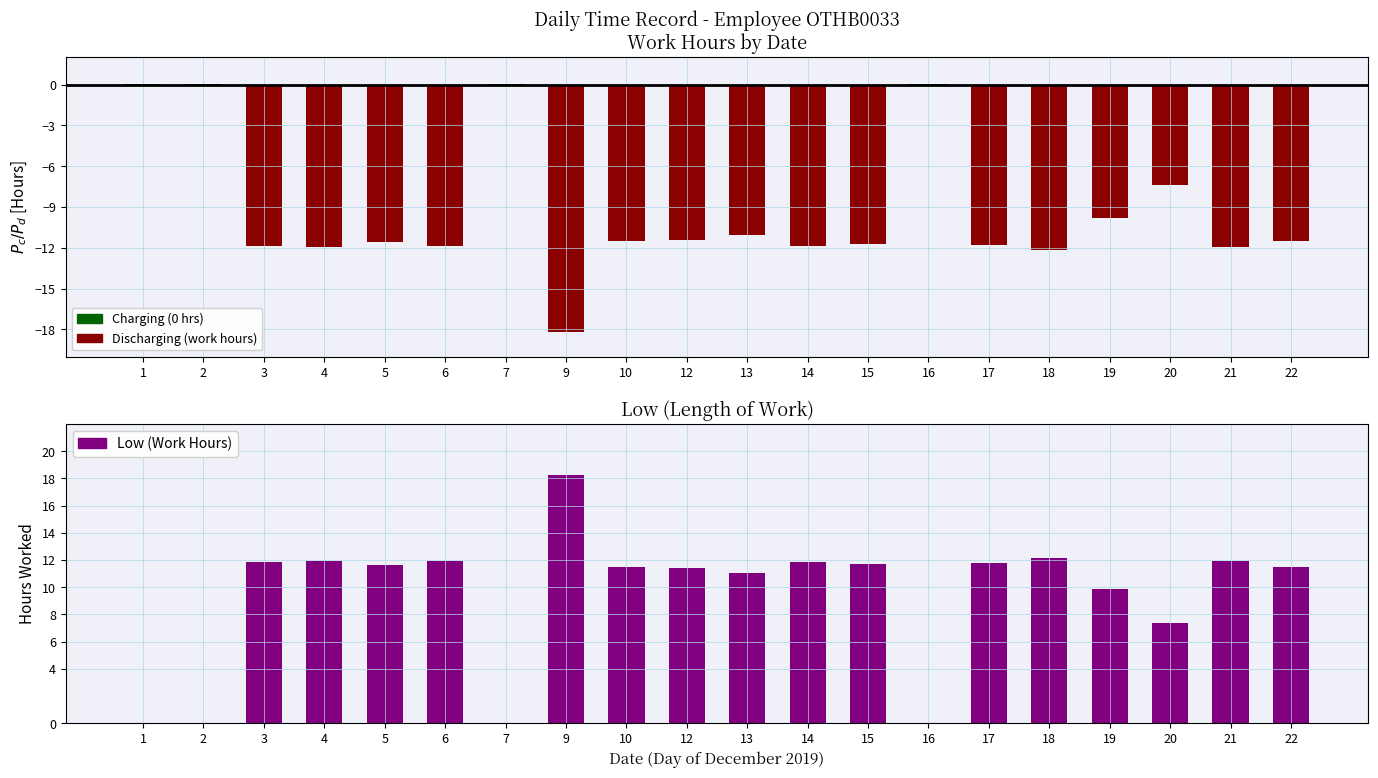

At which category does the chart reach its minimum across all series?

9